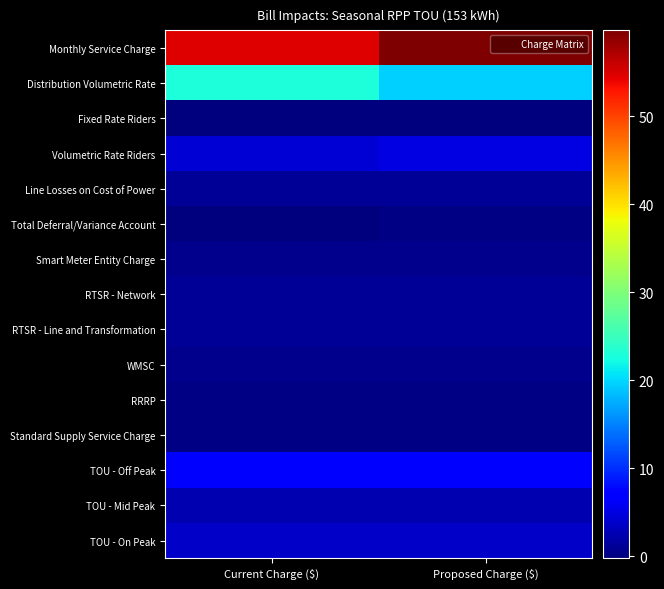

At which category is the sum across all series the highest?

Proposed Charge ($)